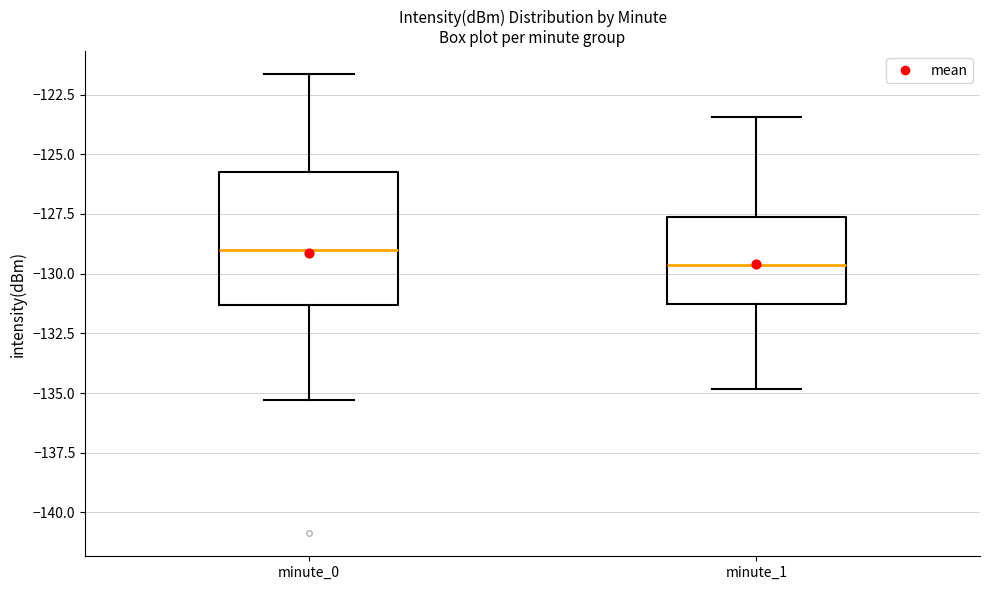

Comparing the boxes themselves (not the whiskers), which one is the tallest?

minute_0